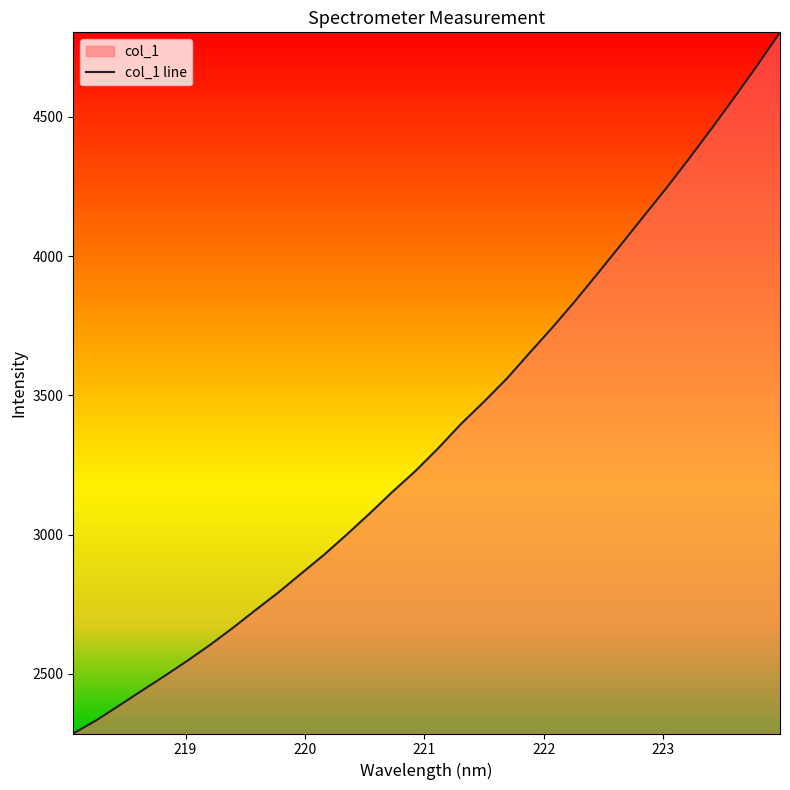

Reading left to right, extract all data points from this chart.

2286.2	2333.0	2385.9	2439.6	2492.7	2547.3	2604.6	2665.8	2730.2	2793.2	2861.1	2928.5	3001.3	3076.7	3154.5	3228.5	3310.4	3397.6	3476.8	3559.5	3651.7	3742.9	3838.1	3937.9	4039.0	4141.2	4242.8	4349.0	4457.9	4569.7	4683.9	4803.0